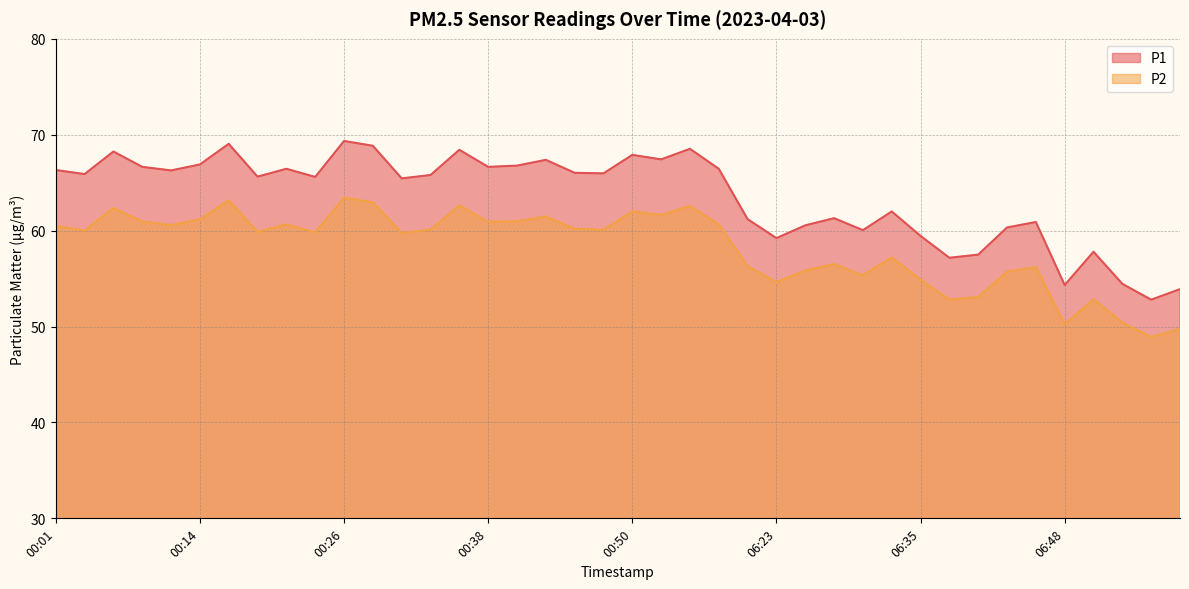

At which category is the sum across all series the highest?

00:26